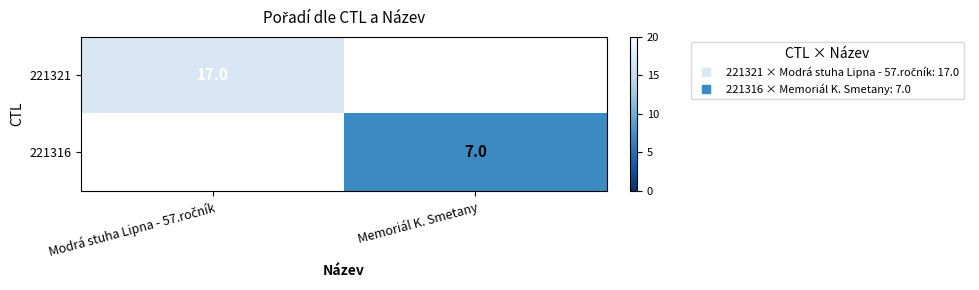

The 221321 series shows 27.6 at Modrá stuha Lipna - 57.ročník. True or false?

False